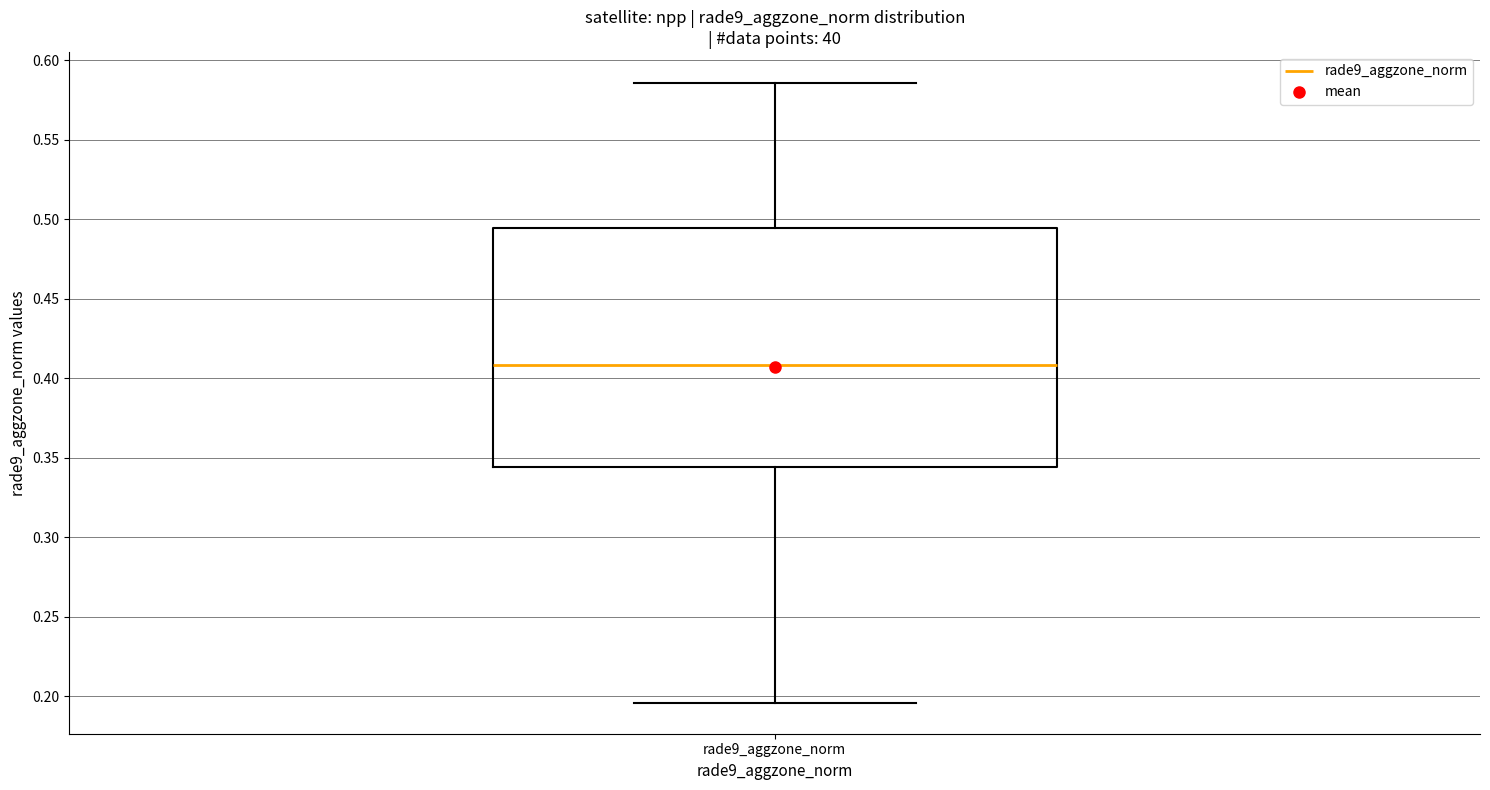

Transcribe this box plot: give where the median line is, the range the box spans, and where the two whiskers end, as read against the y-axis. The values are not printed on the chart, so give them approximately, as read against the axis.

median 0.410, box 0.345 to 0.495, whiskers 0.195 to 0.585